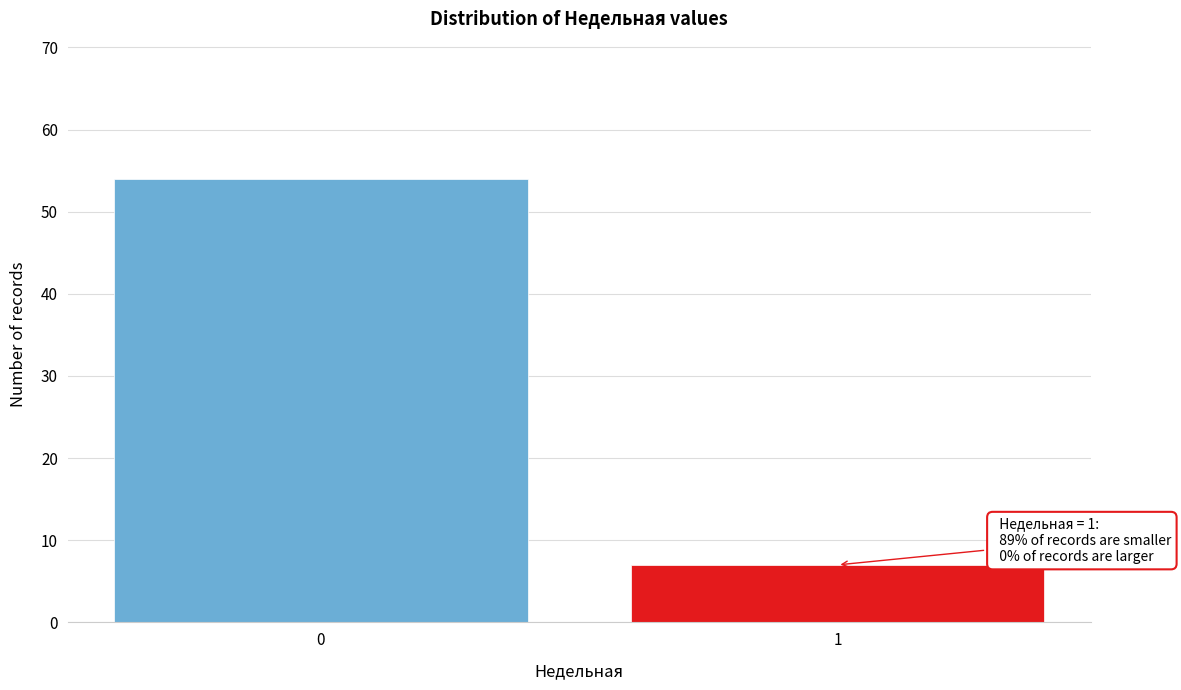

Reading left to right, what are all the values shown in this chart?

54	7